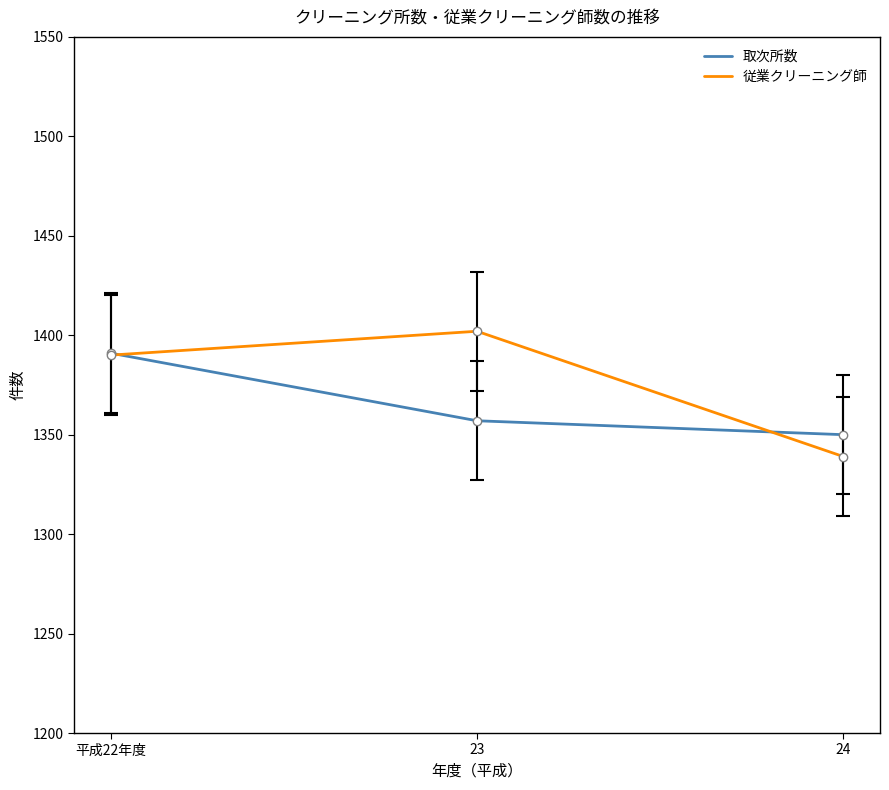

Reading right to left, extract all data points from this chart.

取次所数: 24=1350	23=1357	平成22年度=1391
従業クリーニング師: 24=1339	23=1402	平成22年度=1390